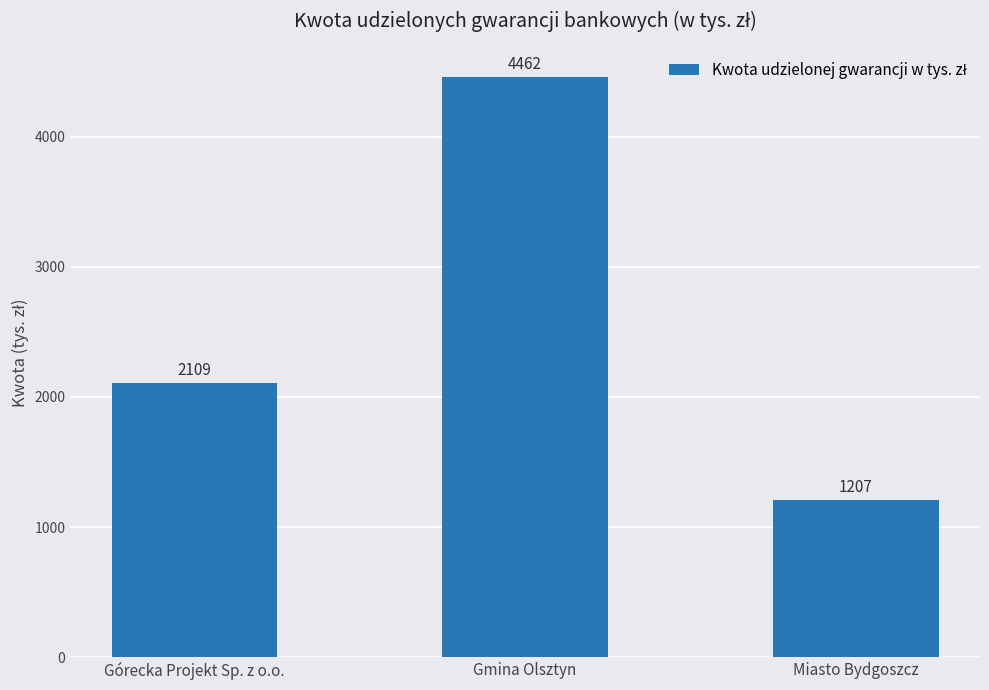

The value at Gmina Olsztyn is 6937. True or false?

False